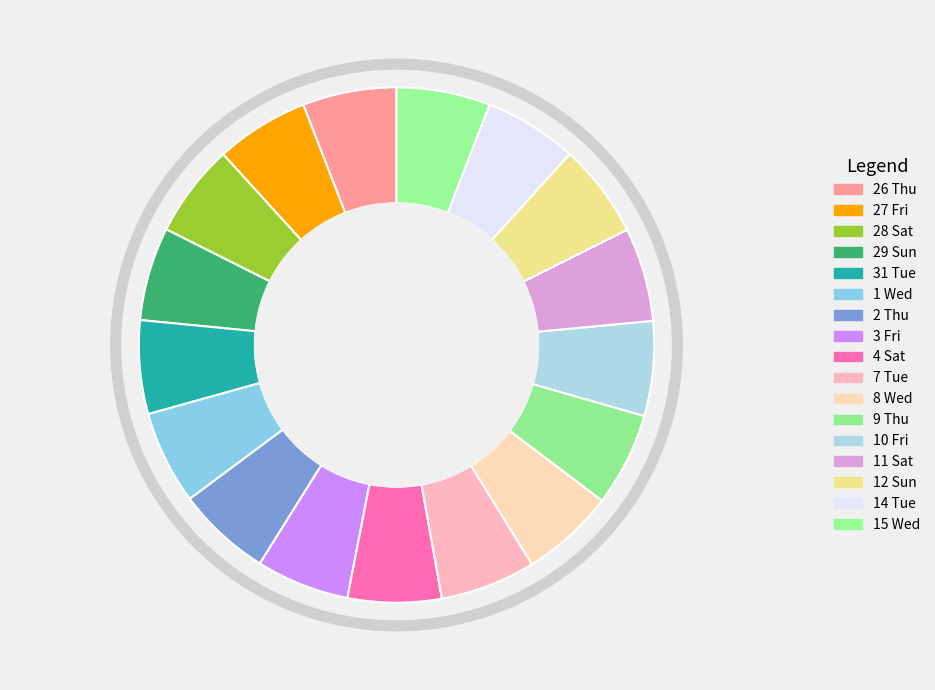

Is 27 Fri the majority of the pie?

No